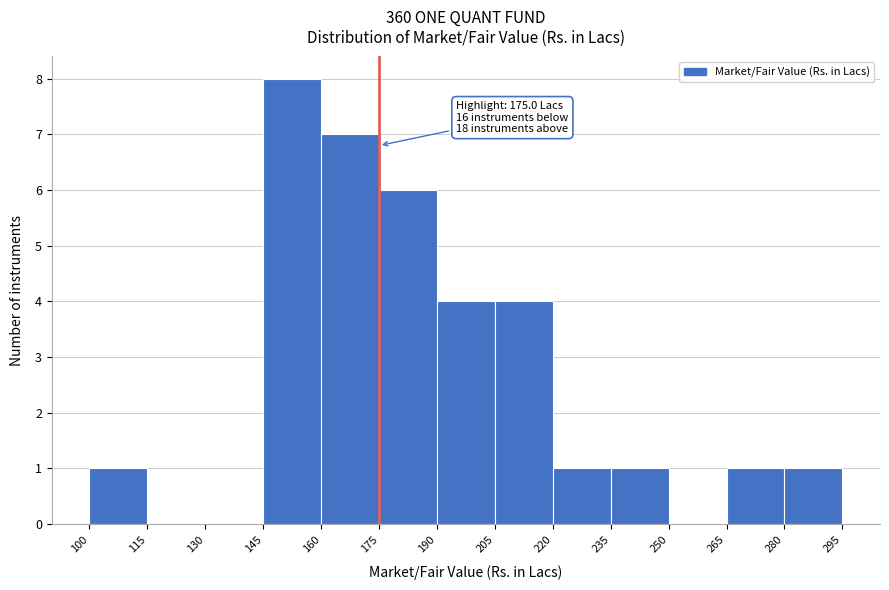

Over which range of the x-axis is the bar tallest?

145 to 160